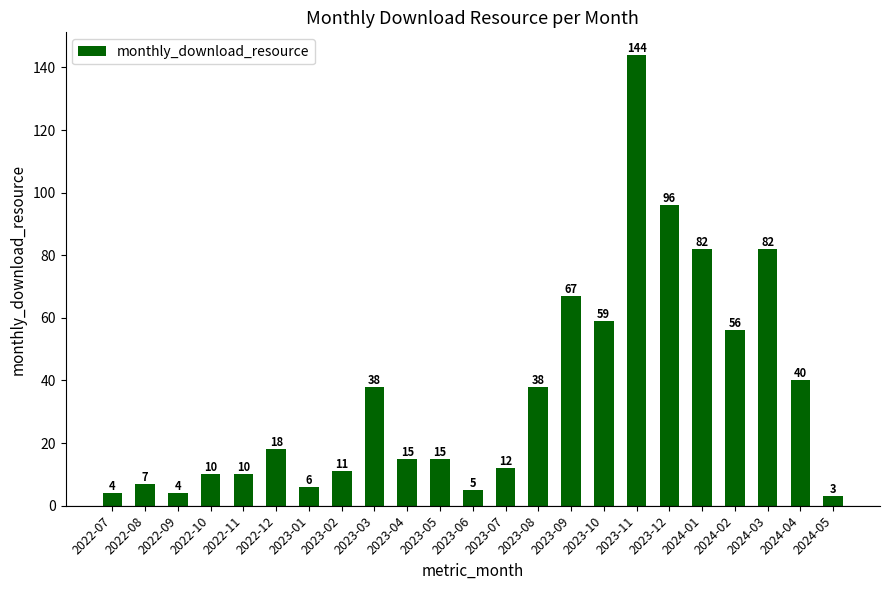

Reading left to right, extract all data points from this chart.

2022-07=4	2022-08=7	2022-09=4	2022-10=10	2022-11=10	2022-12=18	2023-01=6	2023-02=11	2023-03=38	2023-04=15	2023-05=15	2023-06=5	2023-07=12	2023-08=38	2023-09=67	2023-10=59	2023-11=144	2023-12=96	2024-01=82	2024-02=56	2024-03=82	2024-04=40	2024-05=3